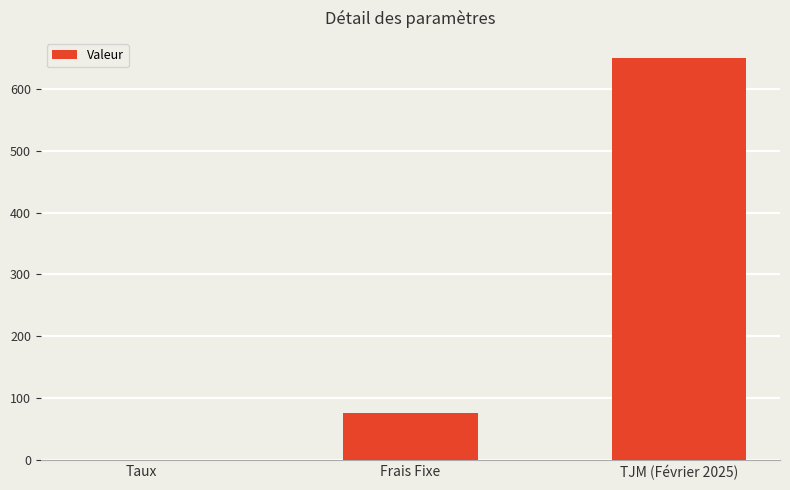

What is the change in value from Frais Fixe to TJM (Février 2025)?

+575.0